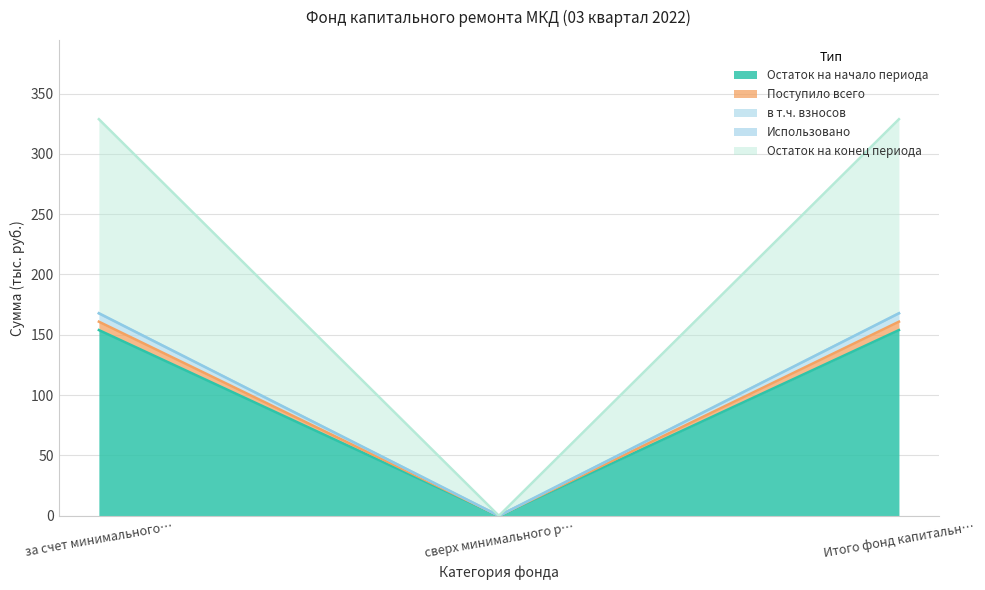

Does the chart display data point markers on the line(s)?

No